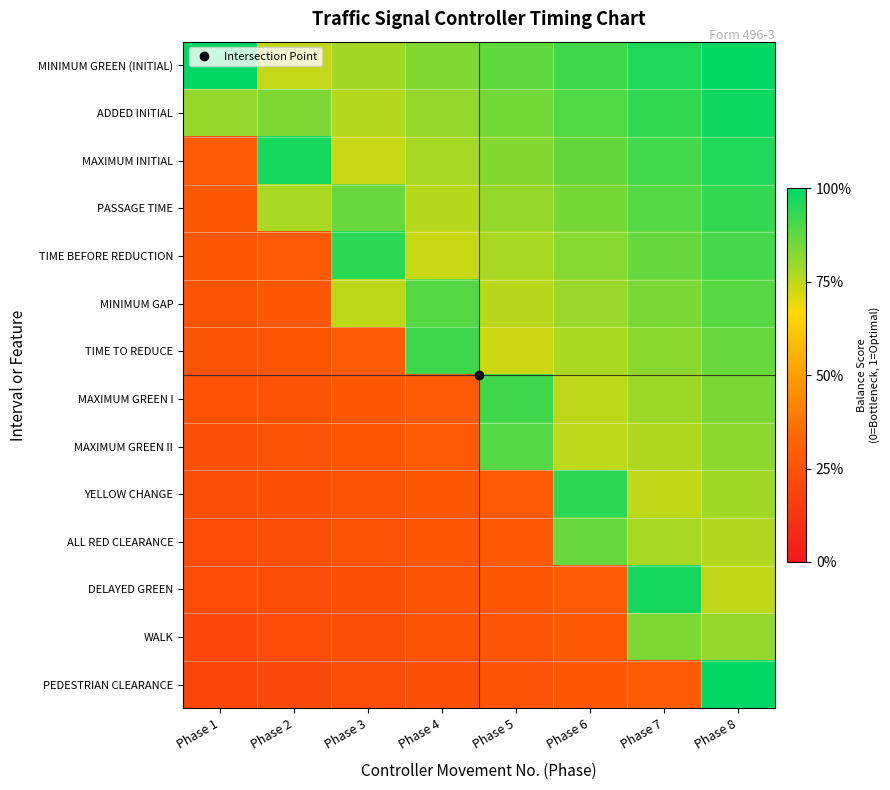

Reading left to right, extract all data points from this chart.

MINIMUM GREEN (INITIAL): Phase 1=1.0	Phase 2=0.7	Phase 3=0.8	Phase 4=0.8	Phase 5=0.9	Phase 6=0.9	Phase 7=1.0	Phase 8=1.0
ADDED INITIAL: Phase 1=0.8	Phase 2=0.8	Phase 3=0.8	Phase 4=0.8	Phase 5=0.8	Phase 6=0.9	Phase 7=0.9	Phase 8=1.0
MAXIMUM INITIAL: Phase 1=0.3	Phase 2=1.0	Phase 3=0.7	Phase 4=0.8	Phase 5=0.8	Phase 6=0.9	Phase 7=0.9	Phase 8=1.0
PASSAGE TIME: Phase 1=0.3	Phase 2=0.8	Phase 3=0.9	Phase 4=0.8	Phase 5=0.8	Phase 6=0.8	Phase 7=0.9	Phase 8=0.9
TIME BEFORE REDUCTION: Phase 1=0.3	Phase 2=0.3	Phase 3=0.9	Phase 4=0.7	Phase 5=0.8	Phase 6=0.8	Phase 7=0.9	Phase 8=0.9
MINIMUM GAP: Phase 1=0.3	Phase 2=0.3	Phase 3=0.8	Phase 4=0.9	Phase 5=0.8	Phase 6=0.8	Phase 7=0.8	Phase 8=0.9
TIME TO REDUCE: Phase 1=0.3	Phase 2=0.3	Phase 3=0.3	Phase 4=0.9	Phase 5=0.7	Phase 6=0.8	Phase 7=0.8	Phase 8=0.9
MAXIMUM GREEN I: Phase 1=0.2	Phase 2=0.3	Phase 3=0.3	Phase 4=0.3	Phase 5=0.9	Phase 6=0.8	Phase 7=0.8	Phase 8=0.8
MAXIMUM GREEN II: Phase 1=0.2	Phase 2=0.3	Phase 3=0.3	Phase 4=0.3	Phase 5=0.9	Phase 6=0.8	Phase 7=0.8	Phase 8=0.8
YELLOW CHANGE: Phase 1=0.2	Phase 2=0.2	Phase 3=0.3	Phase 4=0.3	Phase 5=0.3	Phase 6=0.9	Phase 7=0.7	Phase 8=0.8
ALL RED CLEARANCE: Phase 1=0.2	Phase 2=0.2	Phase 3=0.3	Phase 4=0.3	Phase 5=0.3	Phase 6=0.9	Phase 7=0.8	Phase 8=0.8
DELAYED GREEN: Phase 1=0.2	Phase 2=0.2	Phase 3=0.2	Phase 4=0.3	Phase 5=0.3	Phase 6=0.3	Phase 7=1.0	Phase 8=0.7
WALK: Phase 1=0.2	Phase 2=0.2	Phase 3=0.2	Phase 4=0.3	Phase 5=0.3	Phase 6=0.3	Phase 7=0.8	Phase 8=0.8
PEDESTRIAN CLEARANCE: Phase 1=0.2	Phase 2=0.2	Phase 3=0.2	Phase 4=0.2	Phase 5=0.3	Phase 6=0.3	Phase 7=0.3	Phase 8=1.0